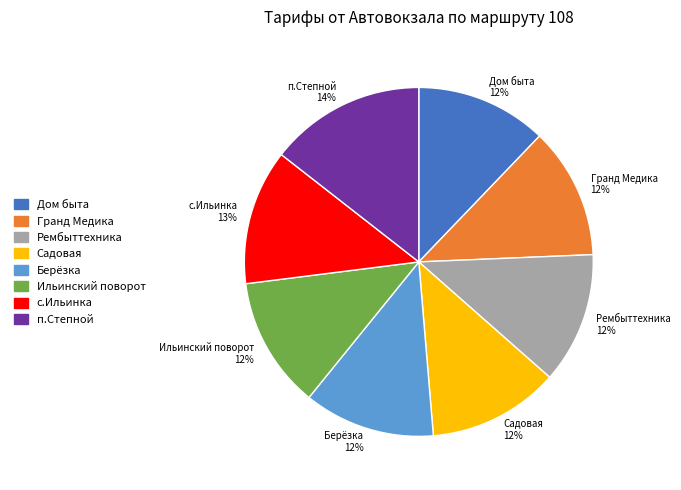

True or false: с.Ильинка accounts for 20% of the total.

False